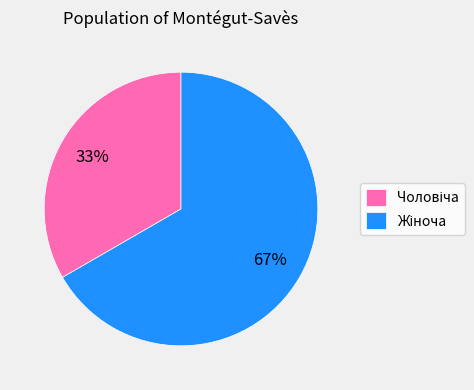

Is there a majority slice in this chart?

Yes